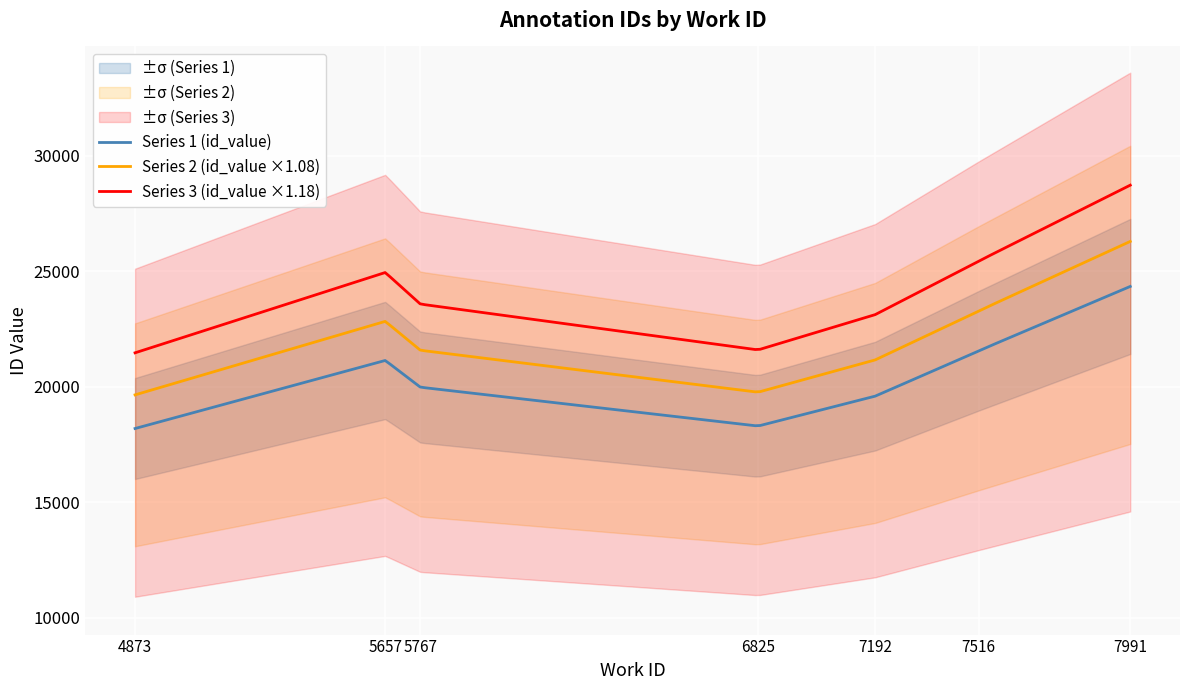

Which has a higher value, 4873 or 7192?

7192